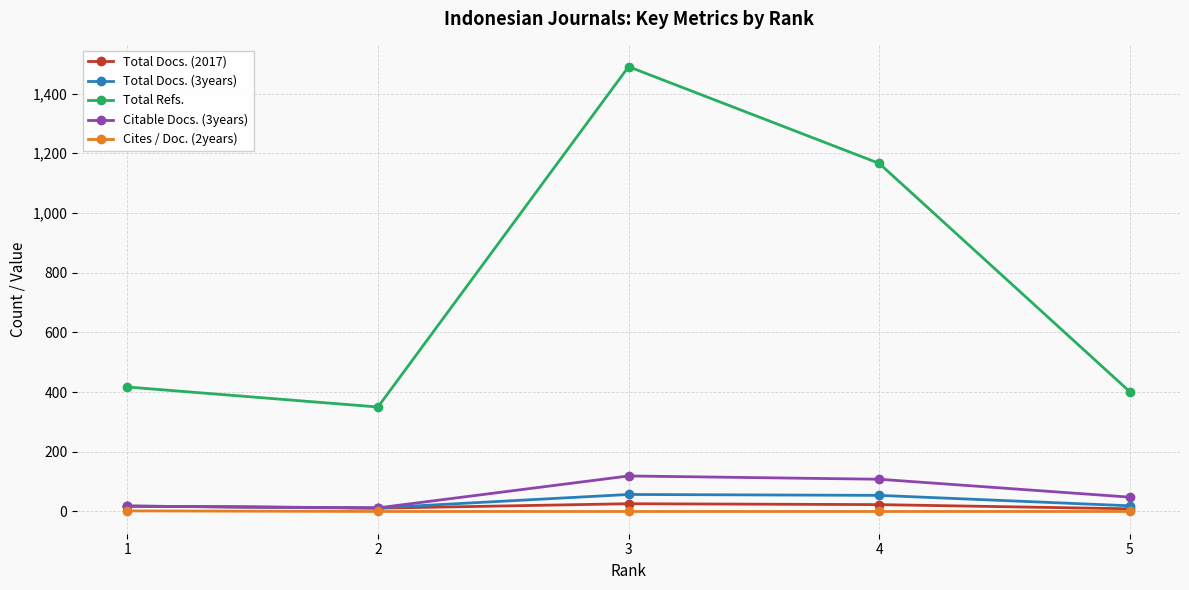

At which category is the sum across all series the highest?

3